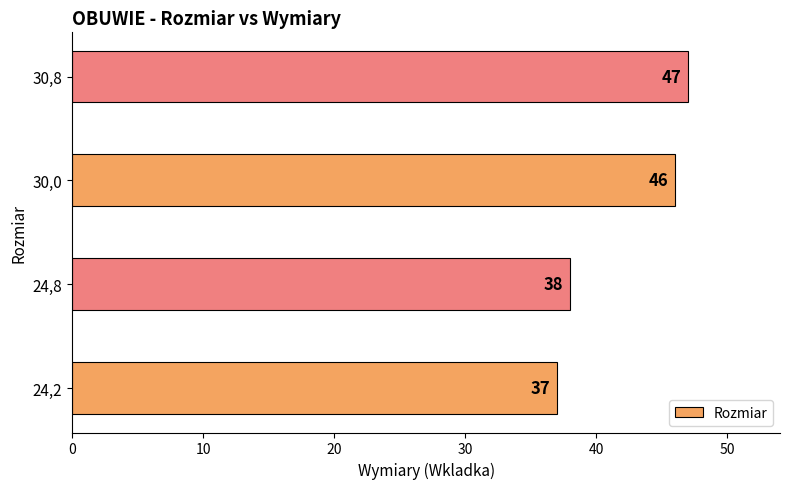

List the labels in order of value, largest first.

30,8, 30,0, 24,8, 24,2